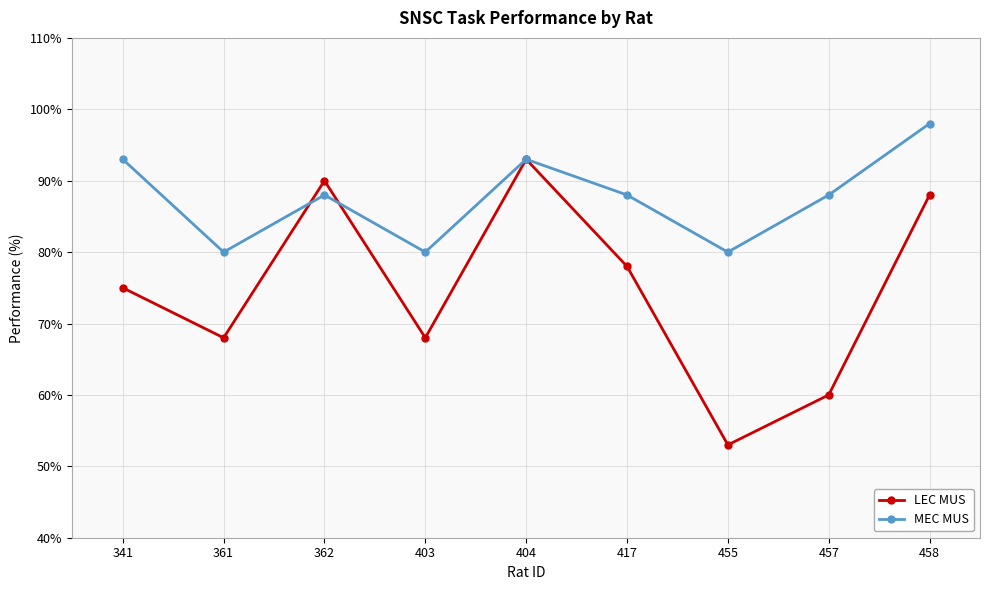

Is the value of MEC MUS at 404 greater than the value of LEC MUS at 417?

Yes